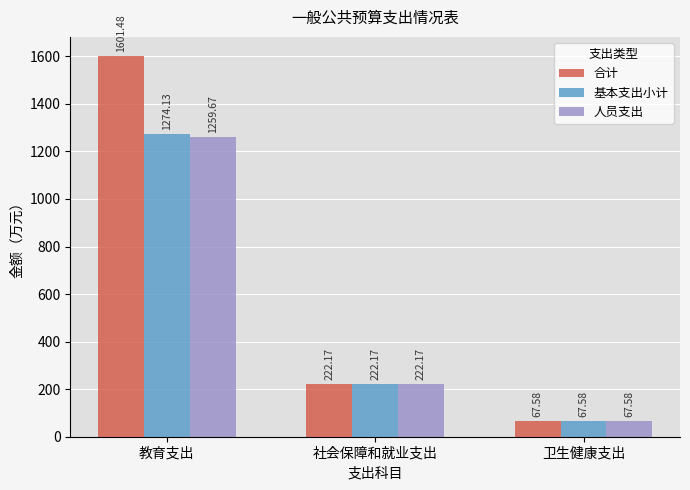

Rank the categories by 合计 value from lowest to highest.

卫生健康支出, 社会保障和就业支出, 教育支出